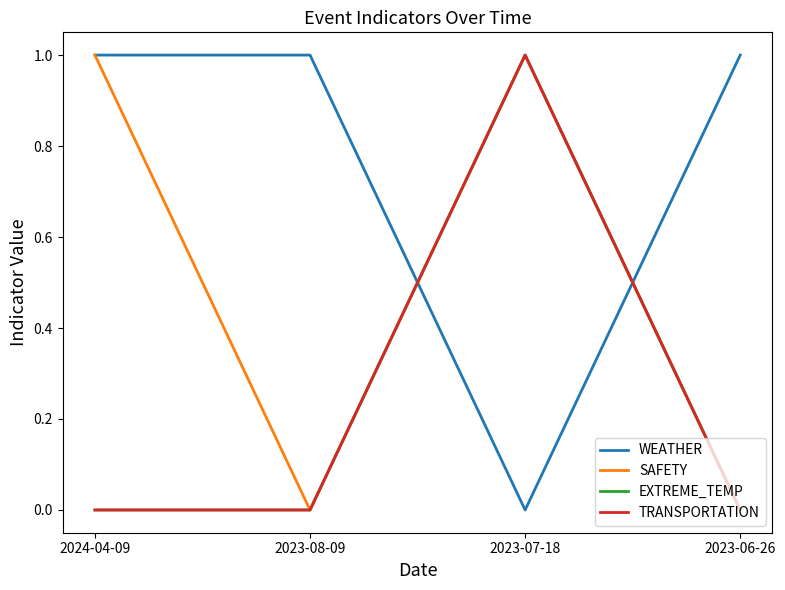

True or false: TRANSPORTATION and SAFETY intersect in this chart.

False